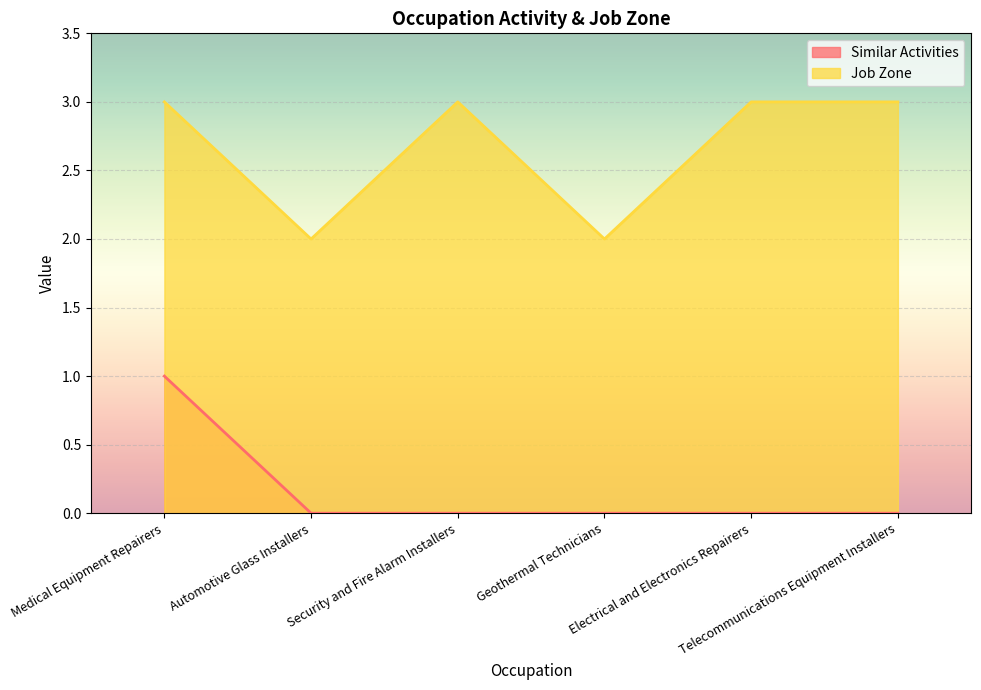

How many Similar Activities values are between 0 and 1?

6